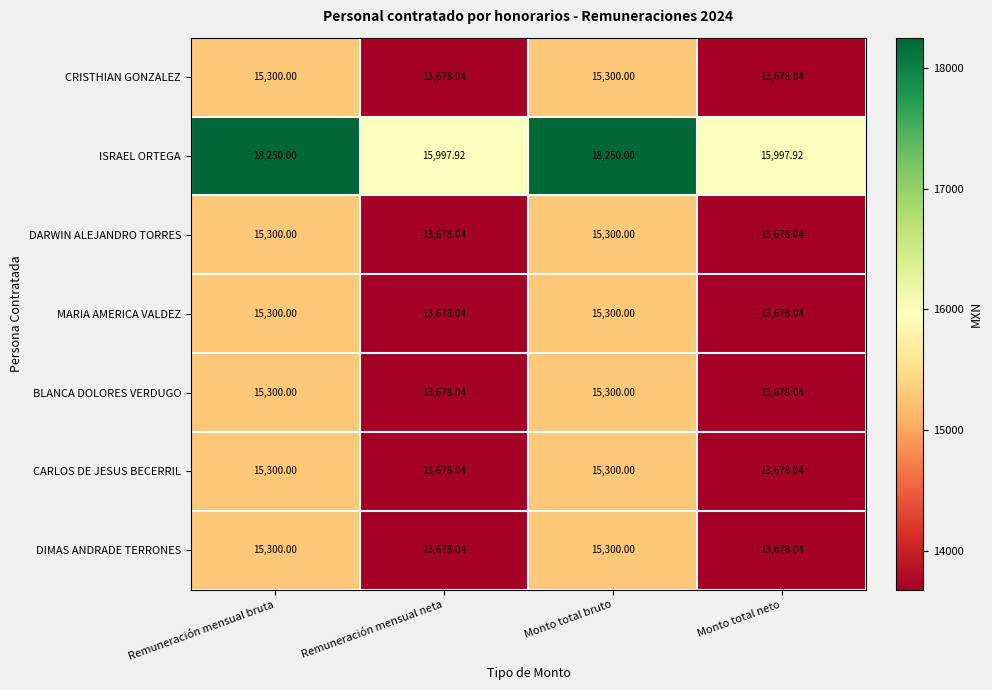

Which series changed the most between Remuneración mensual neta and Monto total bruto?

ISRAEL ORTEGA